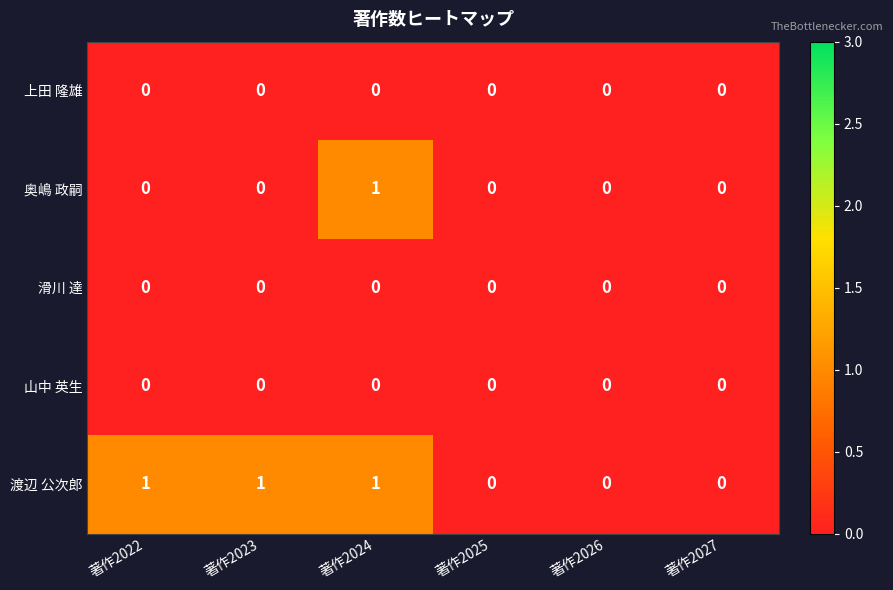

True or false: 奥嶋 政嗣 has a value of 1 at 著作2025.

False